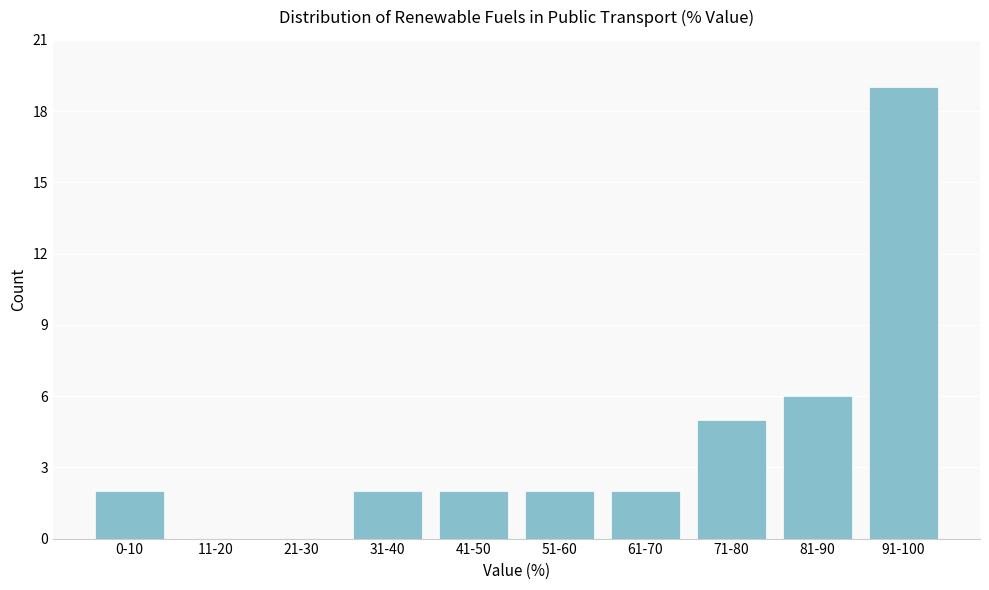

Reading left to right, extract all data points from this chart.

0-10=2	11-20=0	21-30=0	31-40=2	41-50=2	51-60=2	61-70=2	71-80=5	81-90=6	91-100=19